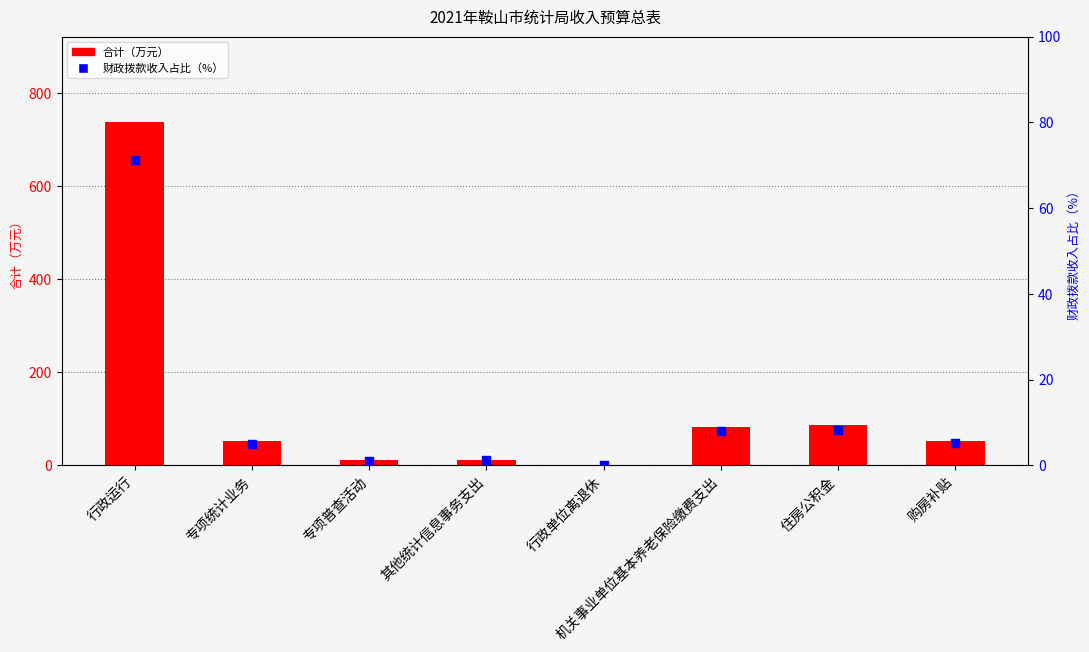

Which series has the largest total across all categories?

合计（万元）